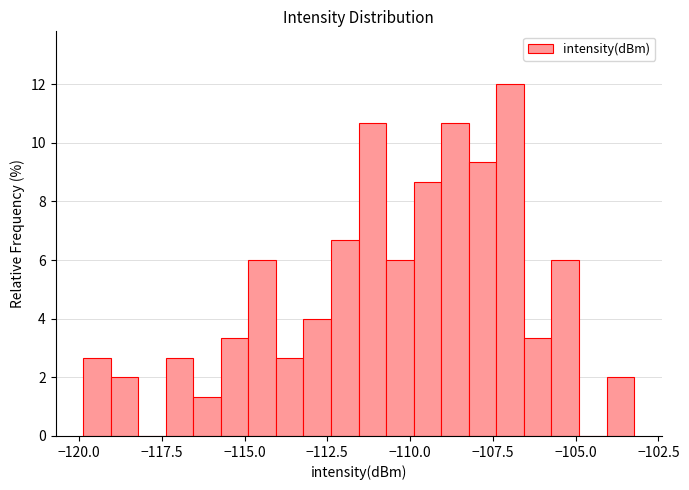

Around what value on the x-axis is the tallest bar? Give the approximate position of its centre, as read against the axis.

-107.0